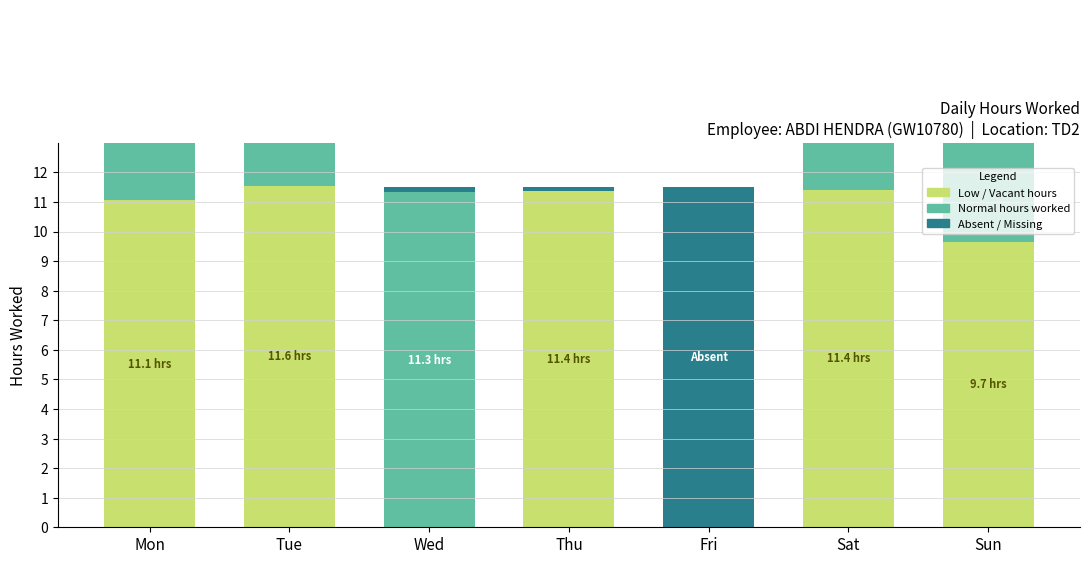

Rank the categories by Normal hours value from highest to lowest.

Tue, Mon, Wed, Sat, Sun, Thu, Fri